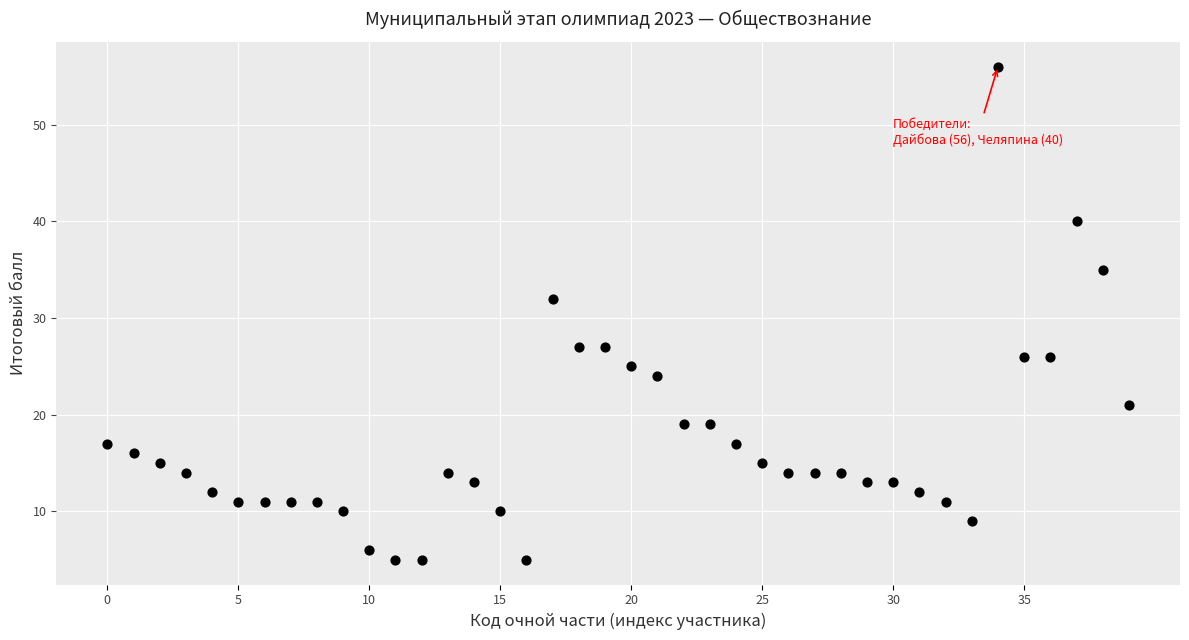

What is the range of Y values (max minus min)?

51